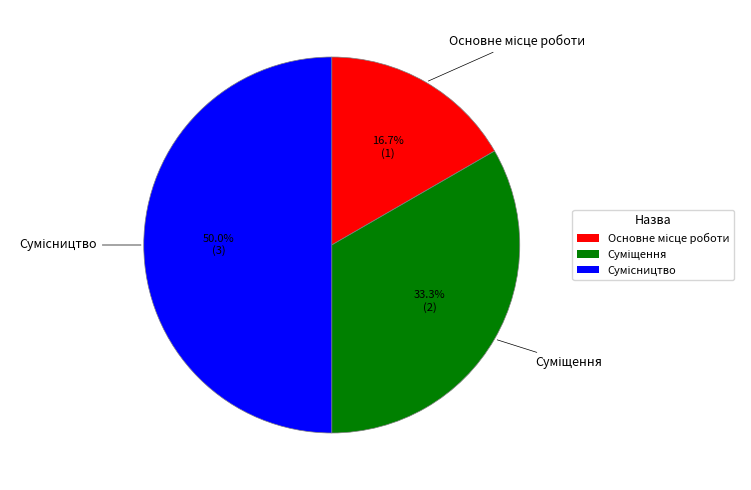

What is the smallest slice in the pie chart?

Основне місце роботи